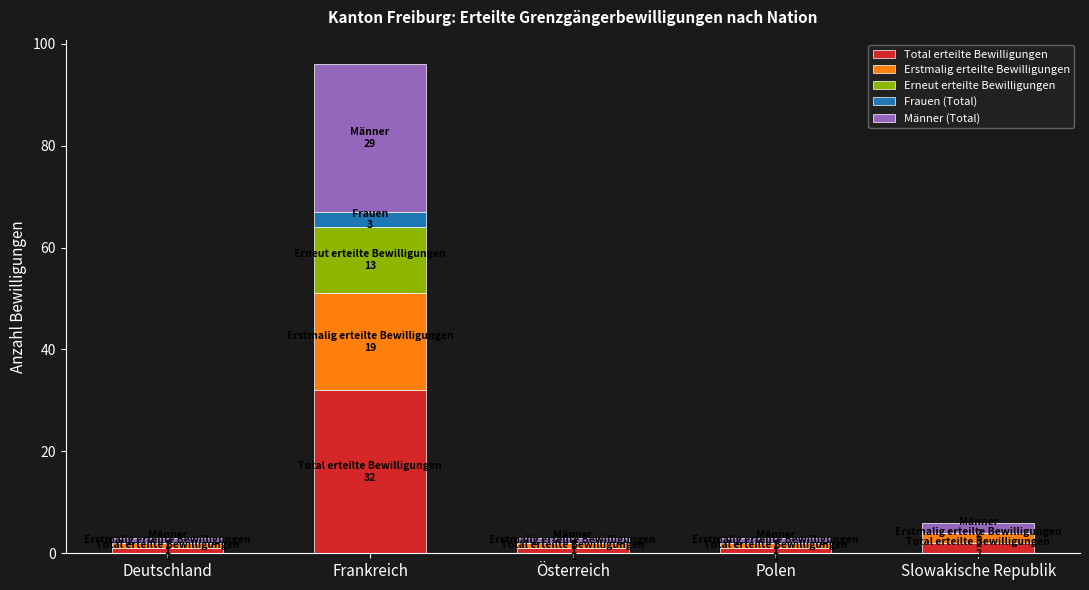

What is the sum of all Total erteilte Bewilligungen values?

37